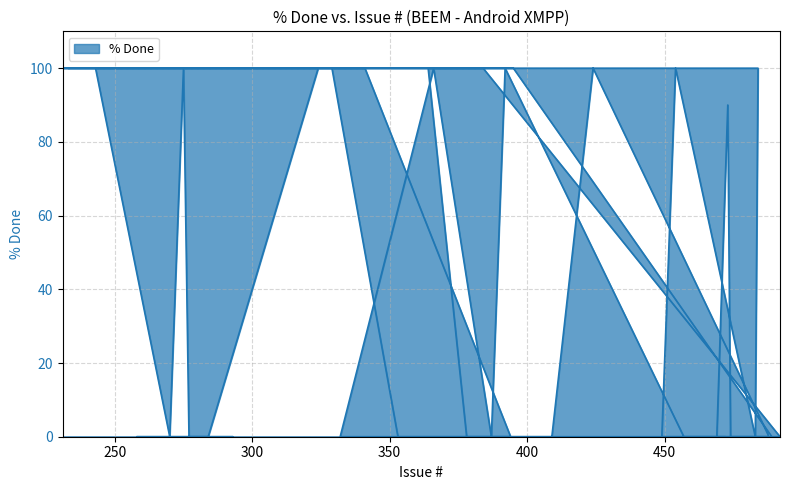

What position from the right is 258?

24